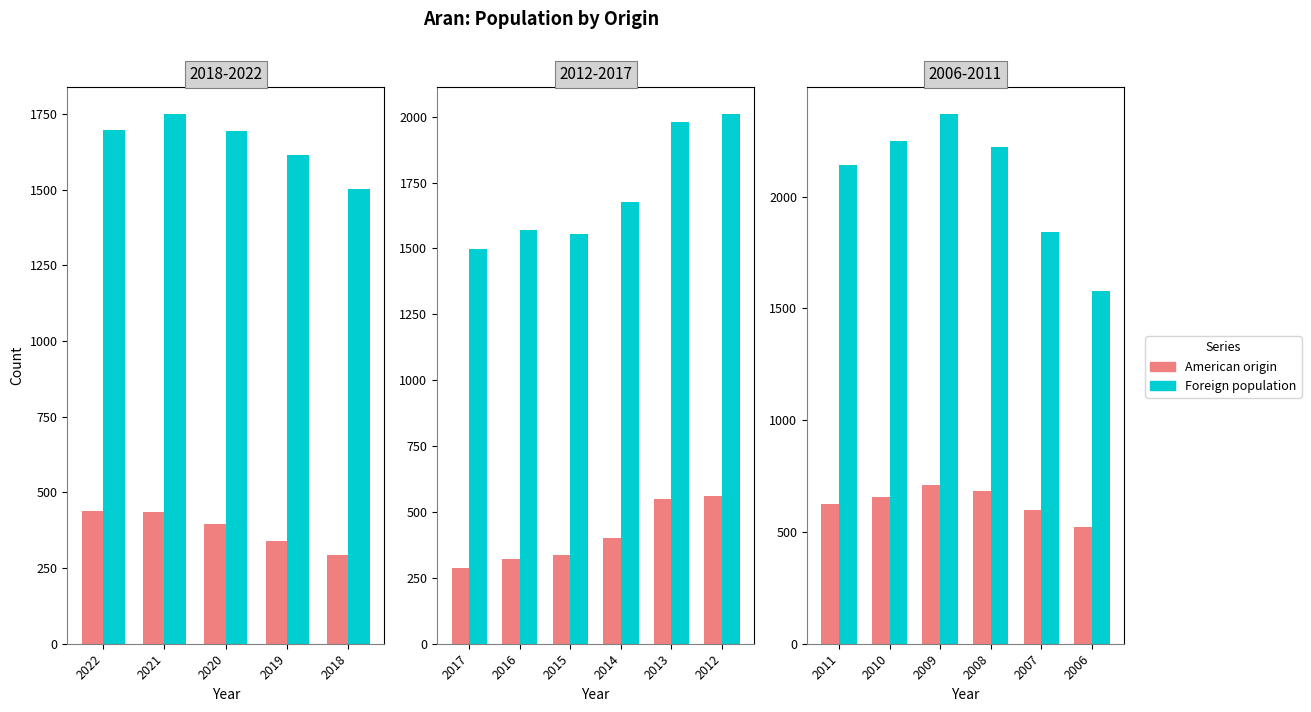

Which series has the largest total across all categories?

Foreign population